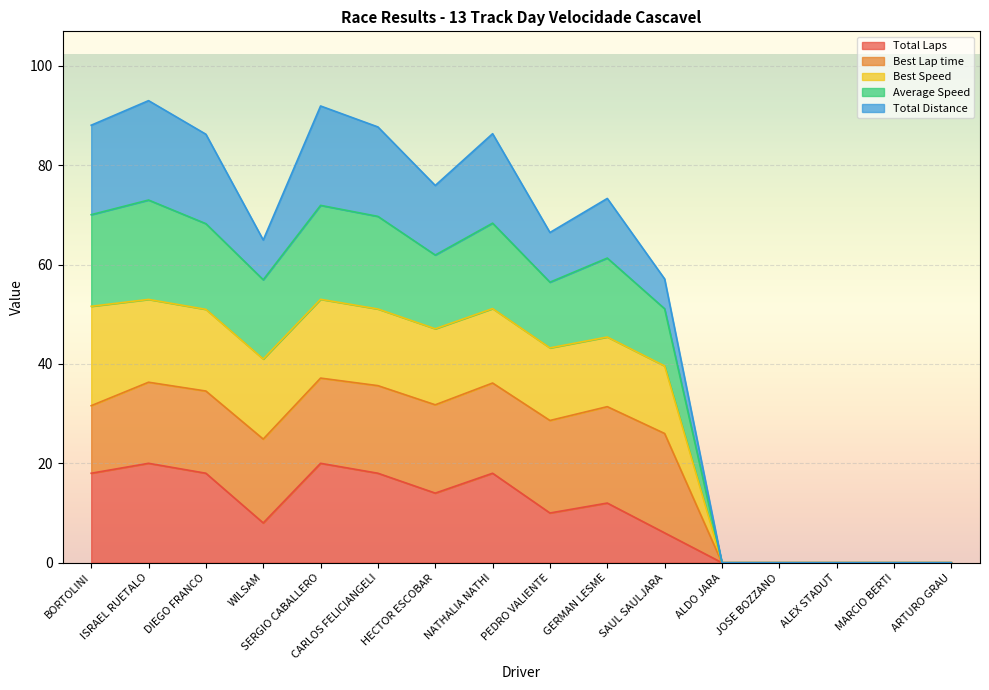

True or false: Average Speed has a value of 0.0 at MARCIO BERTI.

True